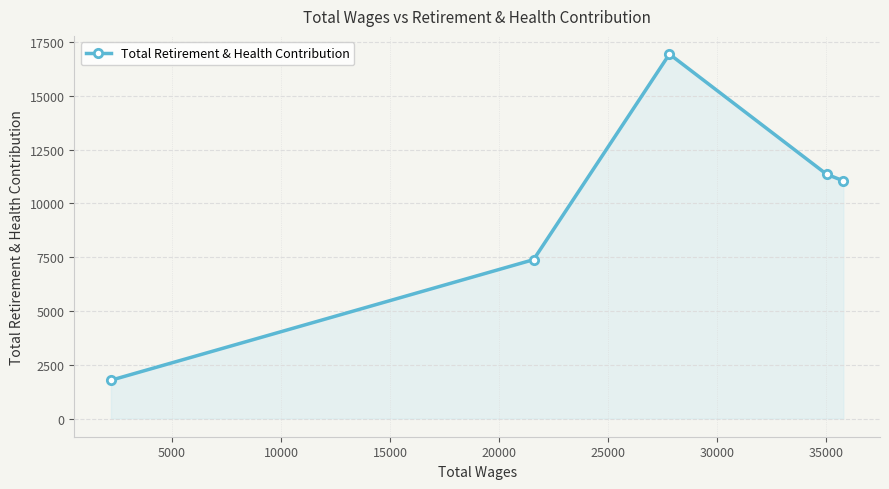

True or false: there are more than 0 points higher than both neighbors.

True